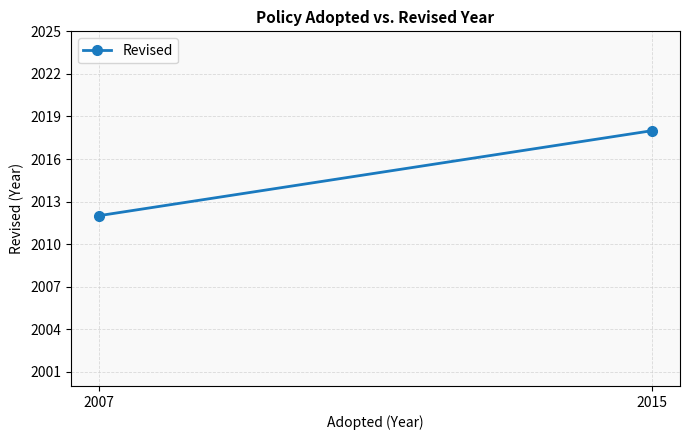

What value does the data have at 2015?

2018